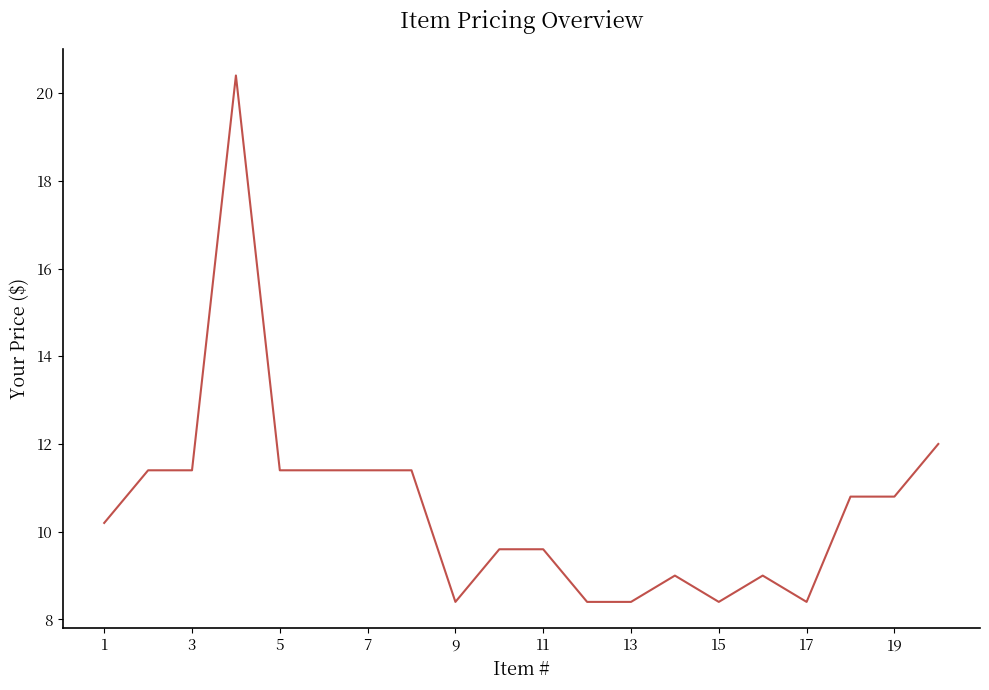

What is the difference between the maximum and minimum values?

12.0